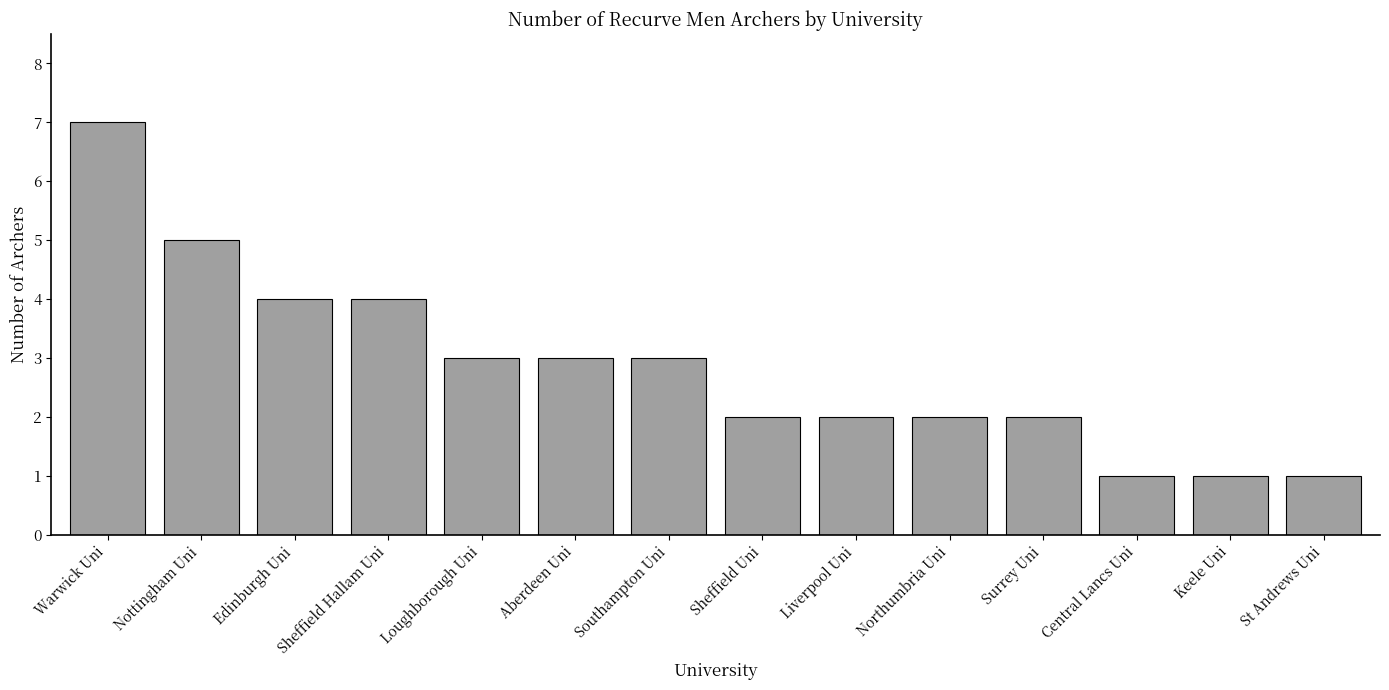

At which category does the chart reach its peak across all series?

Warwick Uni